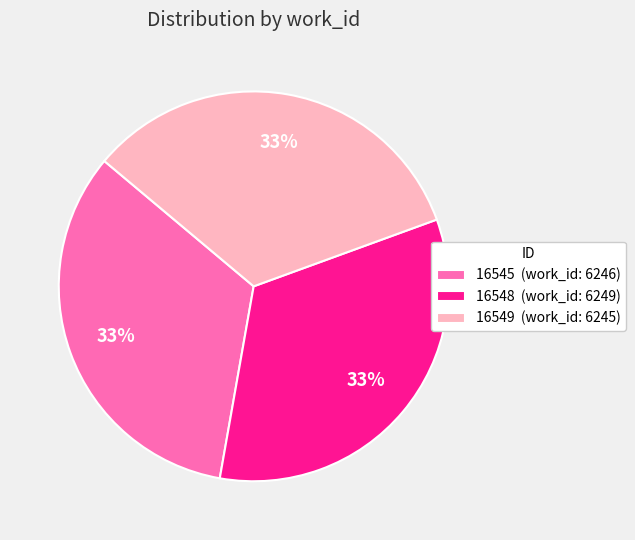

True or false: 16549 accounts for 48% of the total.

False